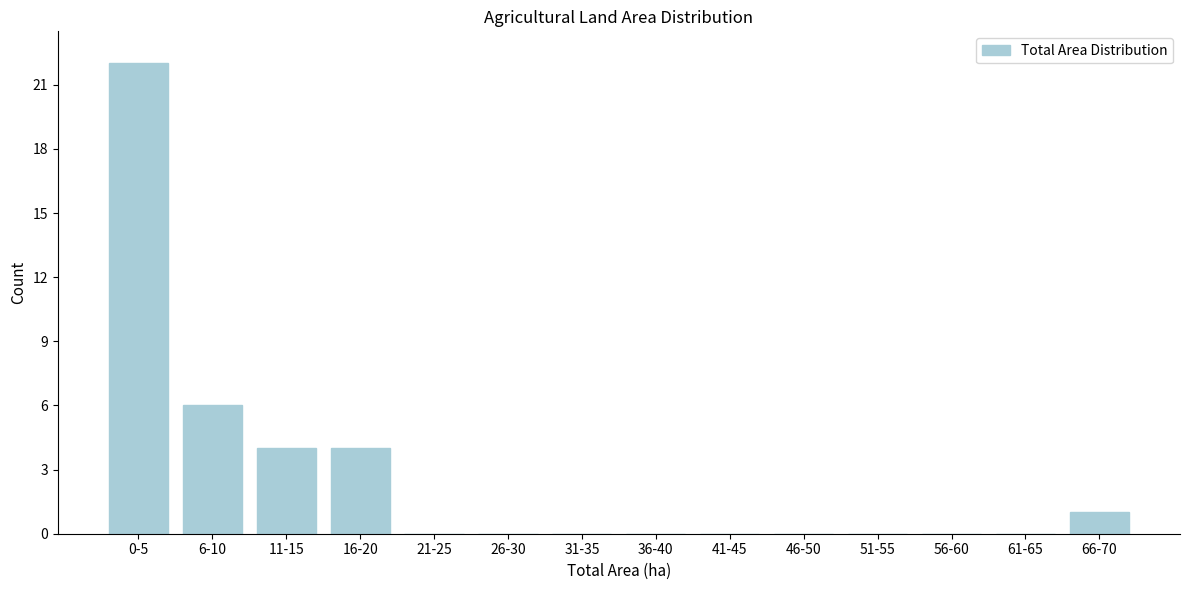

Reading right to left, list all the values displayed in this chart.

66-70=1	61-65=0	56-60=0	51-55=0	46-50=0	41-45=0	36-40=0	31-35=0	26-30=0	21-25=0	16-20=4	11-15=4	6-10=6	0-5=22